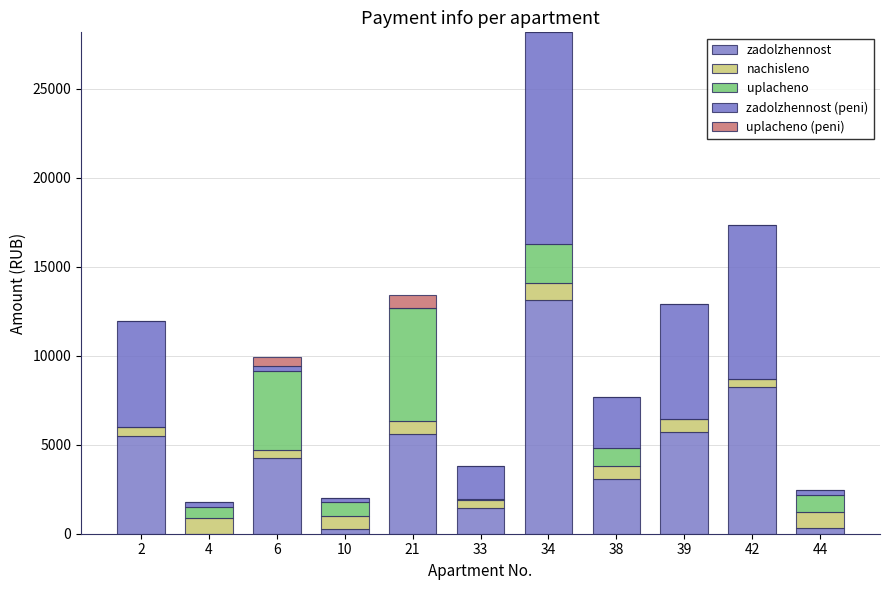

Where does the uplacheno series first go above 755?

6